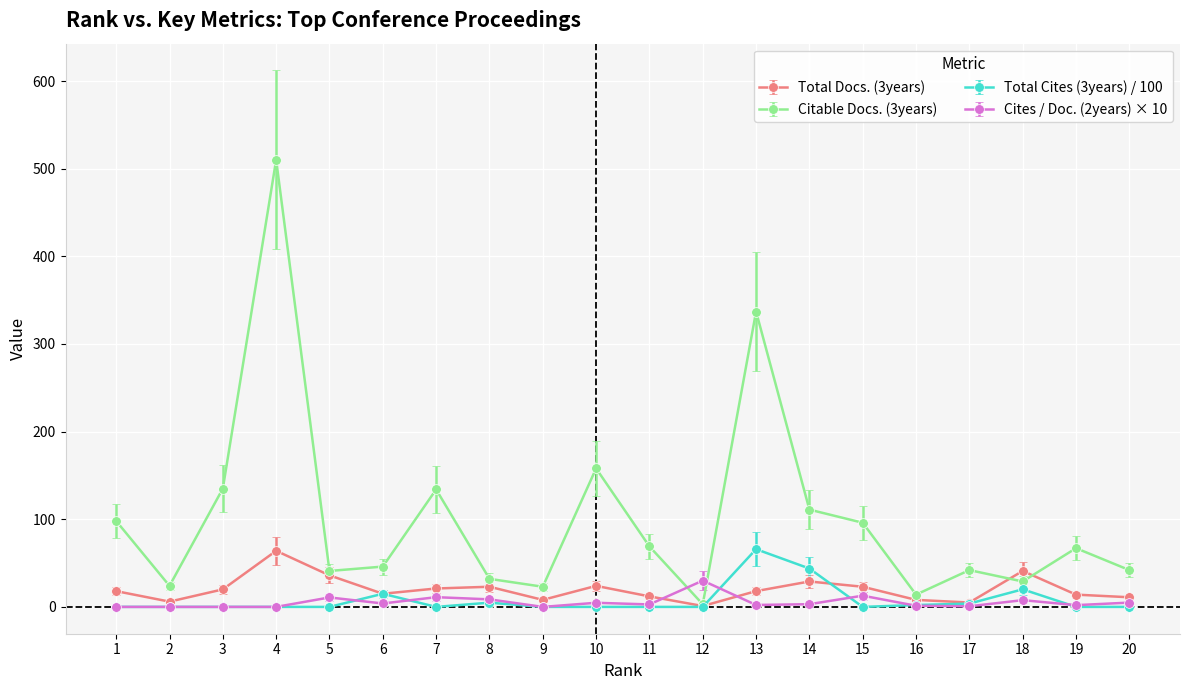

Which series has the widest spread of values?

Citable Docs. (3years)